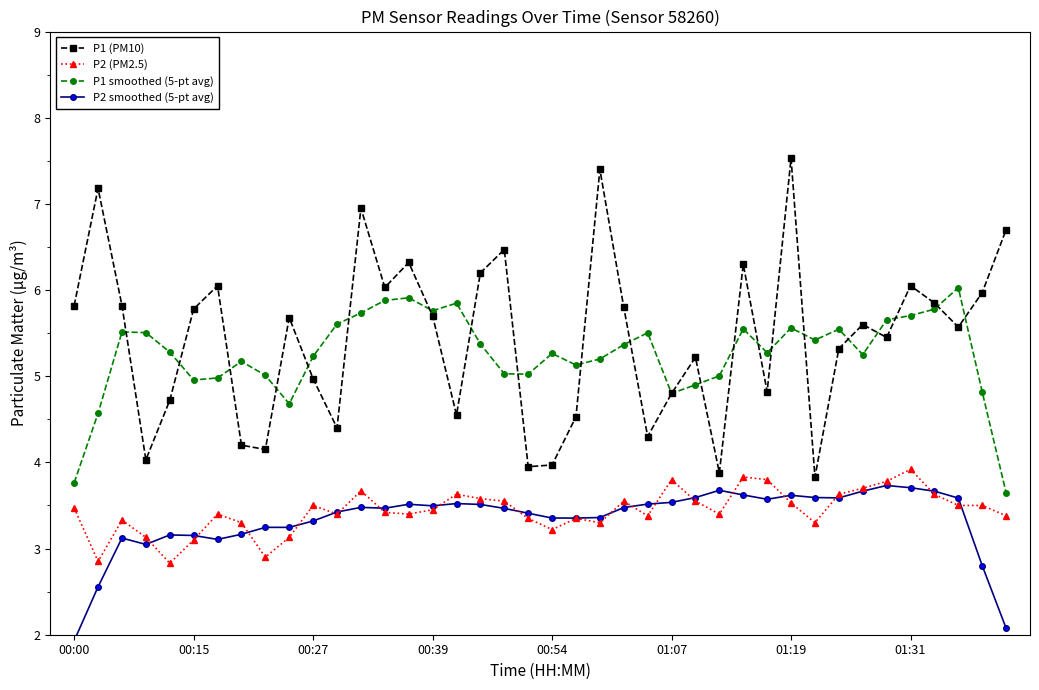

What is the sum of all P2 (PM2.5) values?

137.4